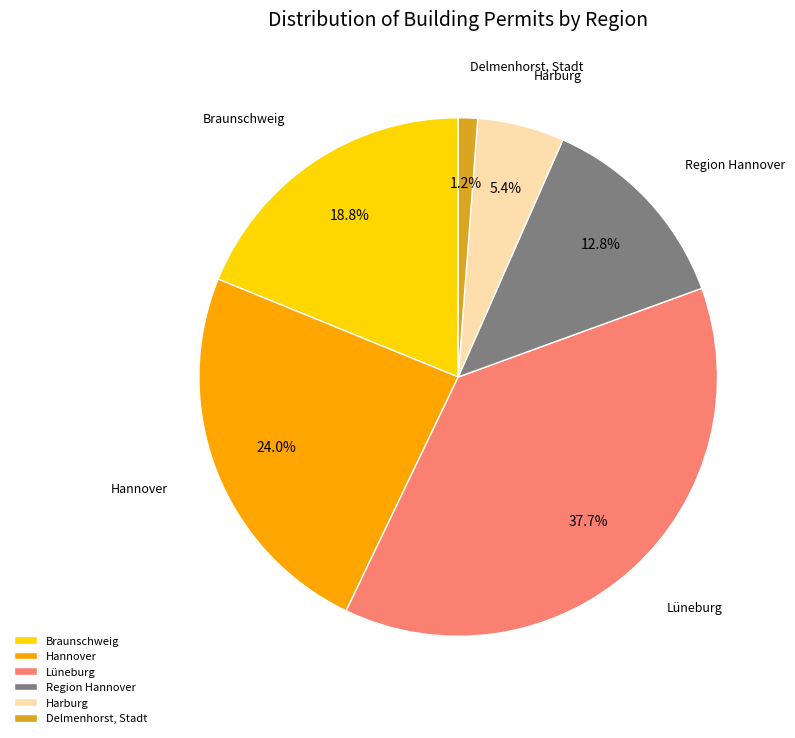

What percentage is the Harburg slice, to the nearest percent?

5%